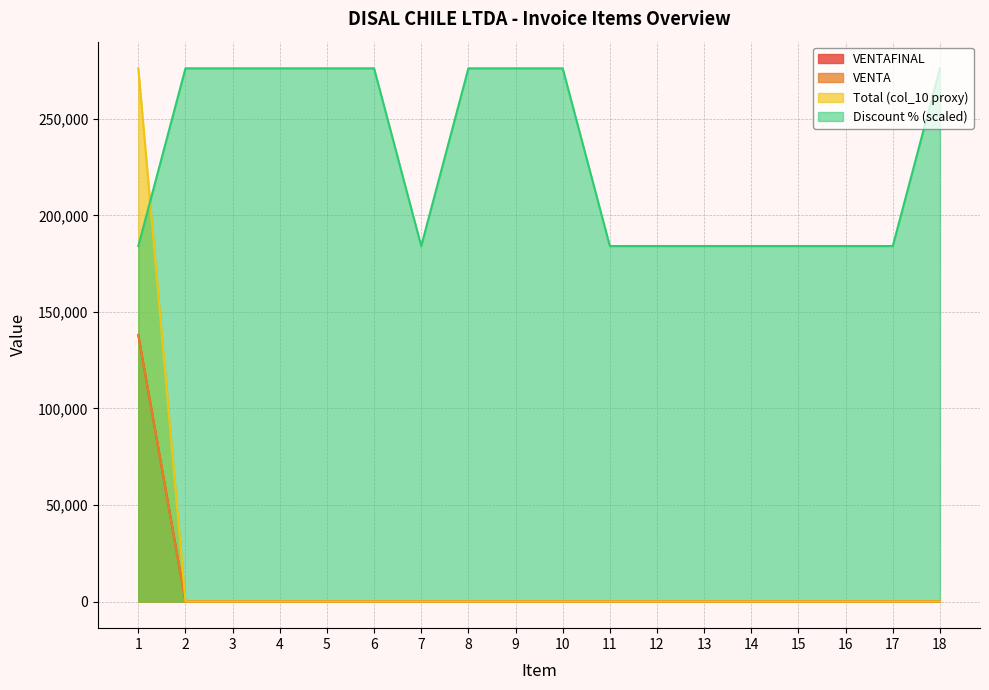

The VENTA series shows 0 at 14. True or false?

True